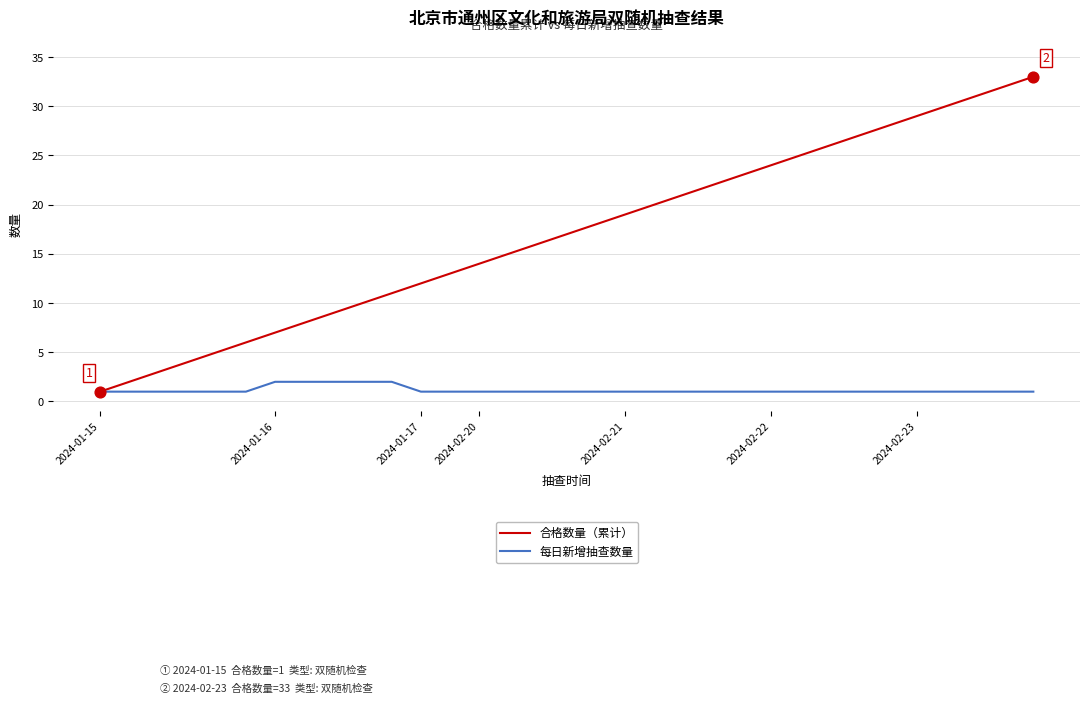

Which series has the largest range (max minus min)?

合格数量（累计）